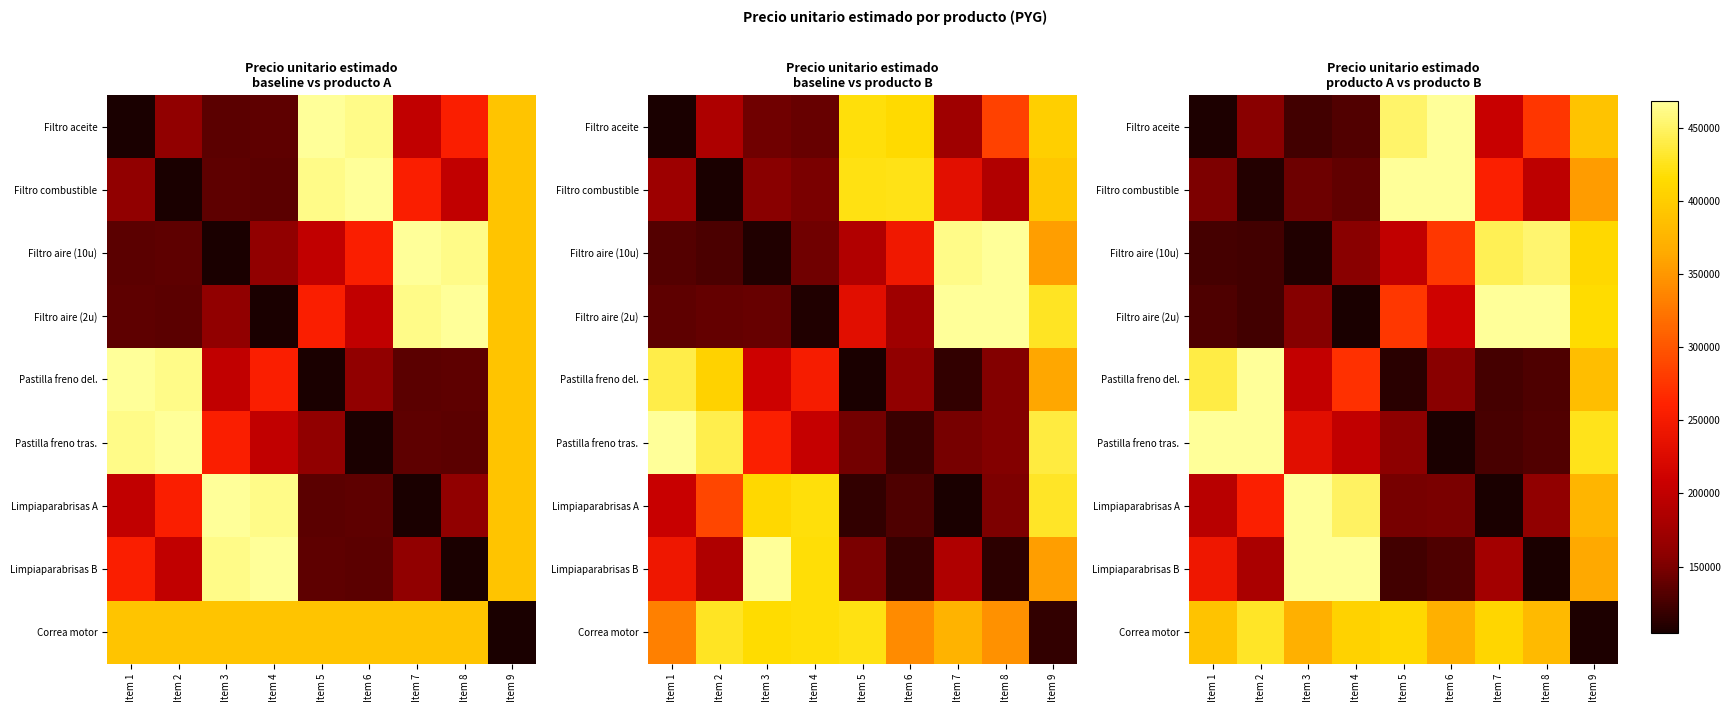

Which has a higher value, Item 3 or Item 4?

Item 4